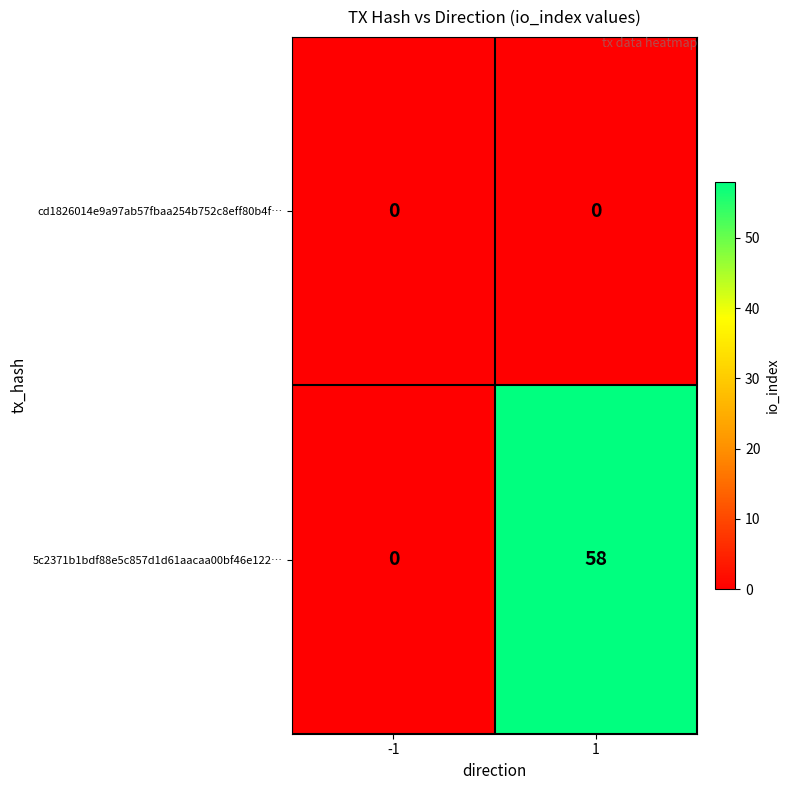

Reading right to left, transcribe all the data shown in this chart.

cd1826014e9a97ab57fbaa254b752c8eff80b4f…: 1=0	-1=0
5c2371b1bdf88e5c857d1d61aacaa00bf46e122…: 1=58	-1=0